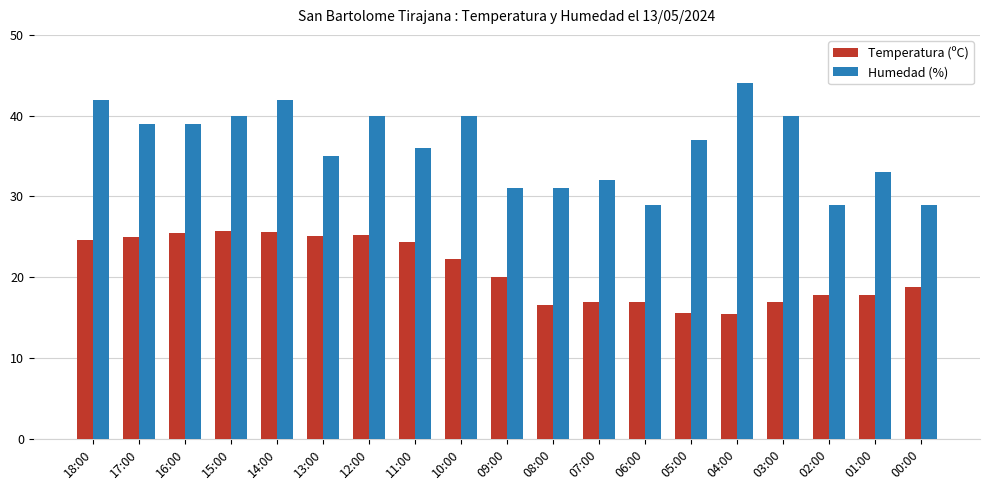

At how many categories does at least one series exceed 21?

19